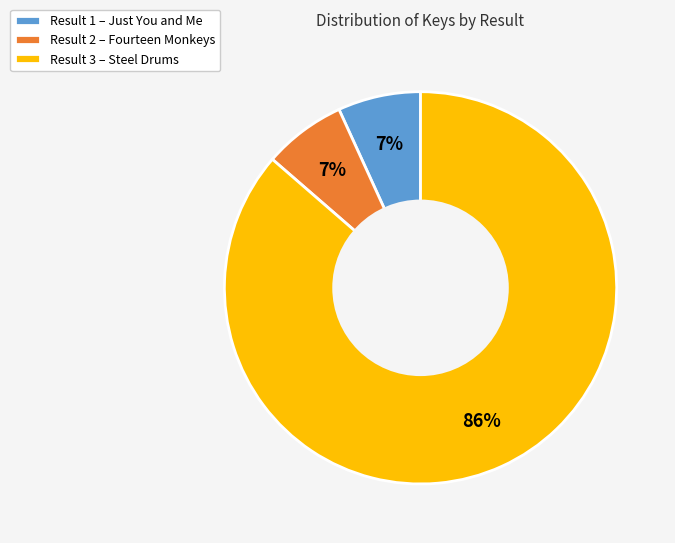

To the nearest percent, what percentage of the pie is Result 3 – Steel Drums?

86%